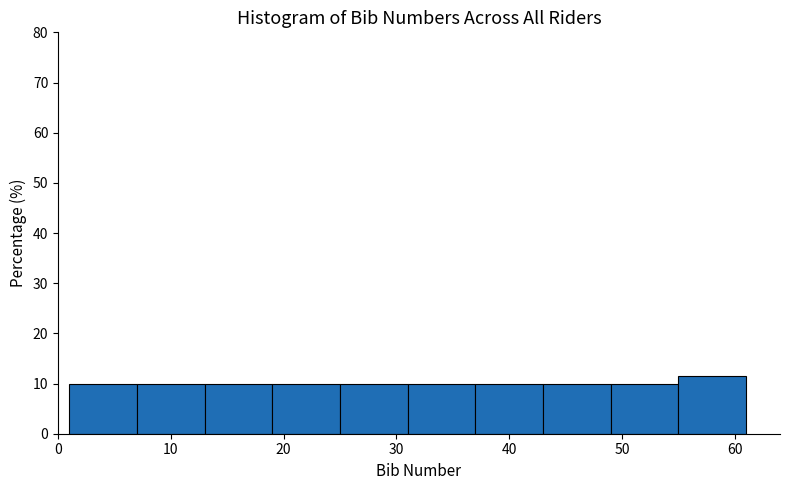

How tall is the bar that spans 7 to 13 on the x-axis? The values are not printed on the chart, so give them approximately, as read against the axis.

10